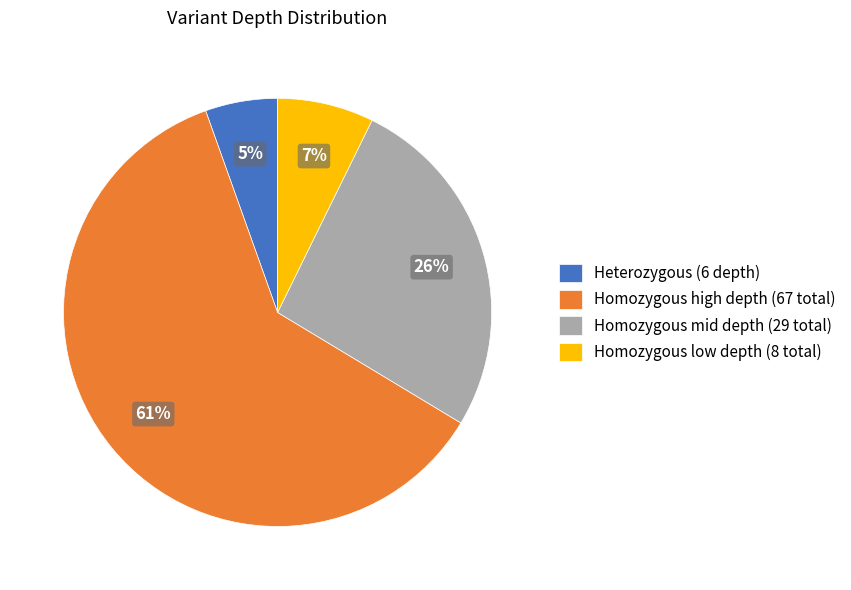

Combined, do Homozygous mid depth (29 total) and Heterozygous (6 depth) account for over 50%?

No